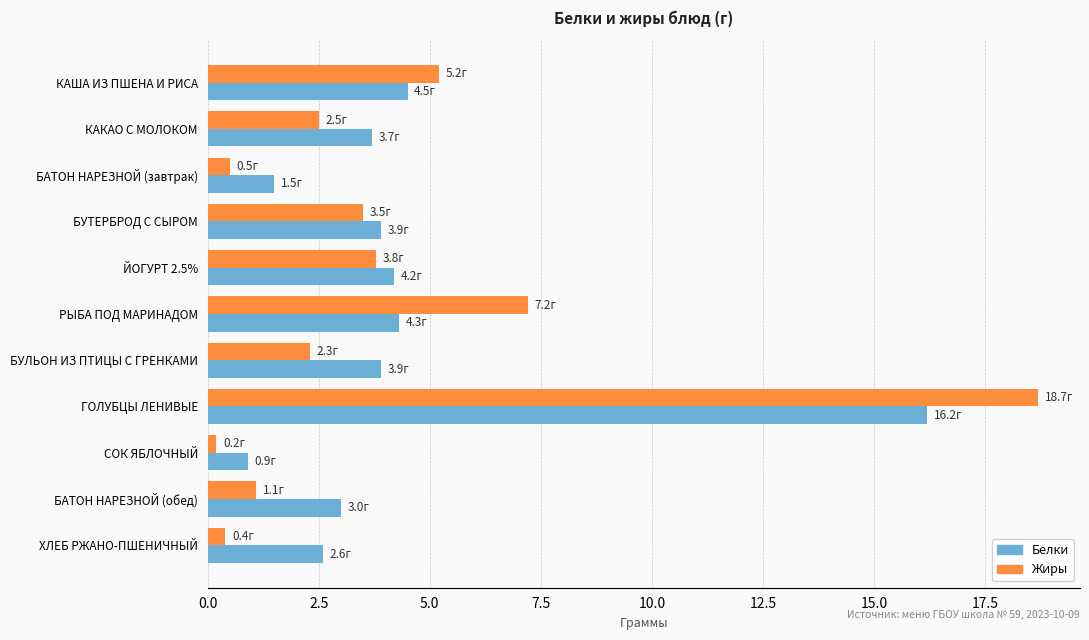

Between БУЛЬОН ИЗ ПТИЦЫ С ГРЕНКАМИ and ГОЛУБЦЫ ЛЕНИВЫЕ, which series saw the biggest shift?

Жиры